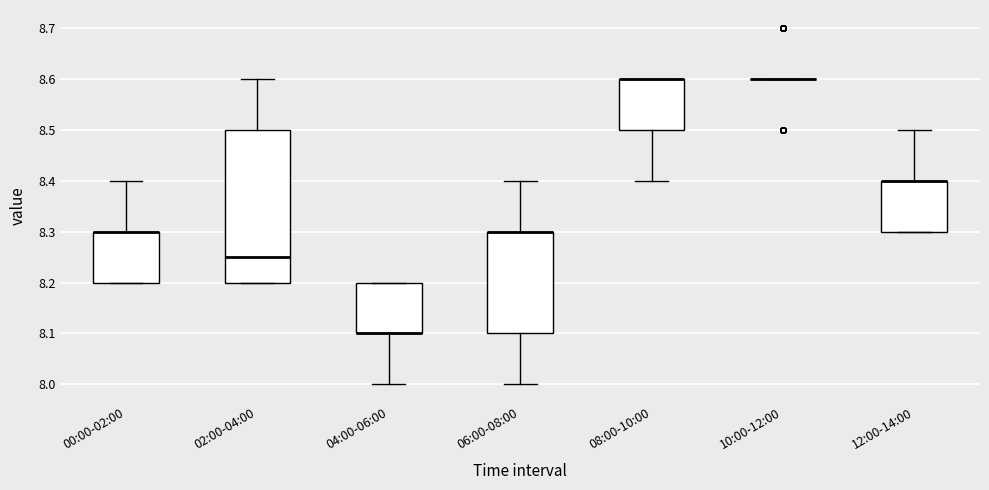

Reading left to right, read every box against the y-axis: the position of its median line, the range the box covers, and the ends of its whiskers. The values are not printed on the chart, so give them approximately, as read against the axis.

00:00-02:00: median 8.30 (drawn on the box's upper edge), box 8.20 to 8.30, whiskers 8.20 to 8.40
02:00-04:00: median 8.25, box 8.20 to 8.50, whiskers 8.20 to 8.60
04:00-06:00: median 8.10 (drawn on the box's lower edge), box 8.10 to 8.20, whiskers 8.00 to 8.20
06:00-08:00: median 8.30 (drawn on the box's upper edge), box 8.10 to 8.30, whiskers 8.00 to 8.40
08:00-10:00: median 8.60 (drawn on the box's upper edge), box 8.50 to 8.60, whiskers 8.40 to 8.60
10:00-12:00: box collapsed to a line at 8.60, whiskers 8.60 to 8.60
12:00-14:00: median 8.40 (drawn on the box's upper edge), box 8.30 to 8.40, whiskers 8.30 to 8.50